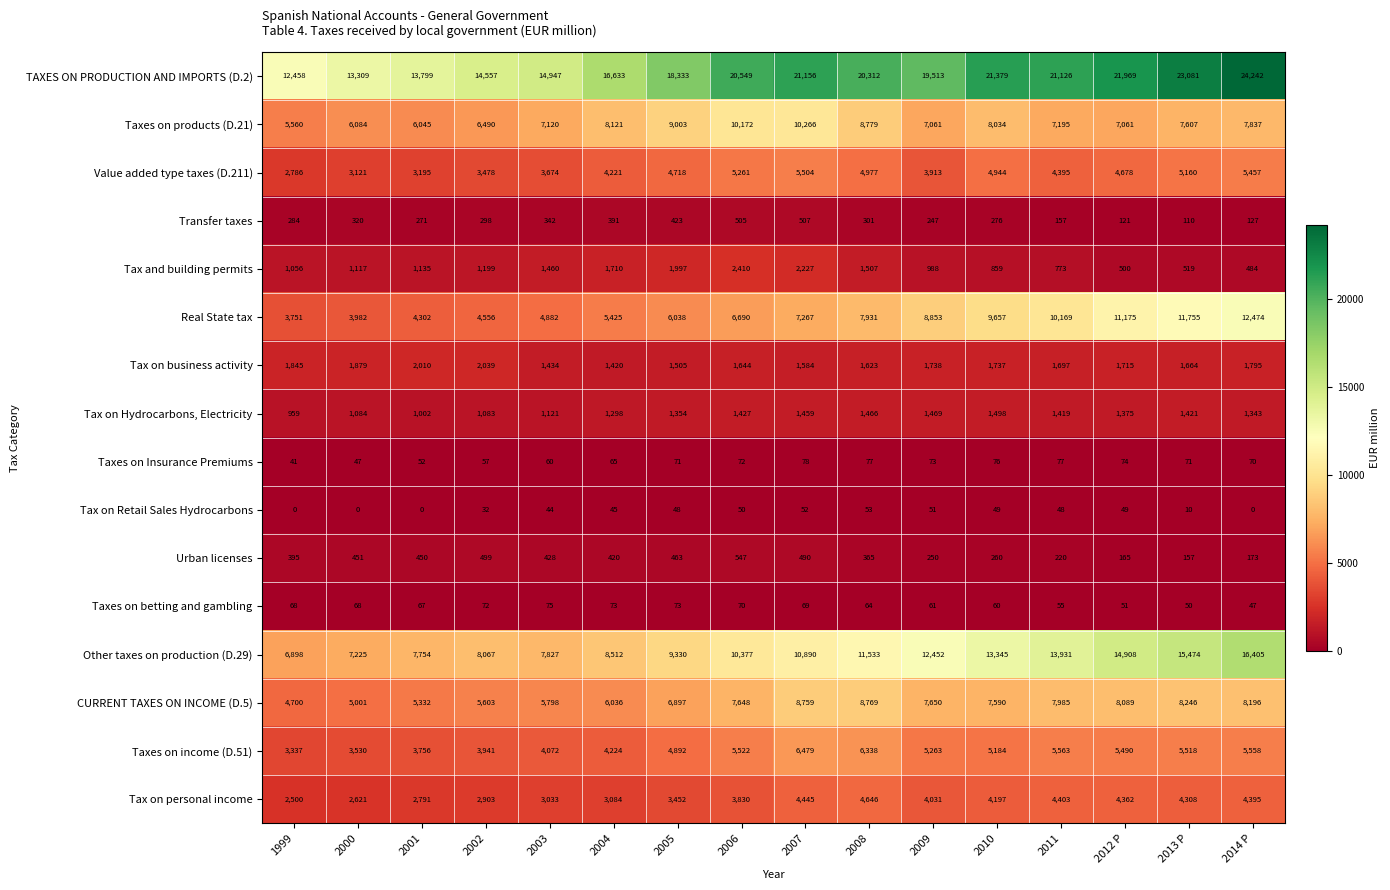

What is the spread (max minus min) of values at 2003?

14903